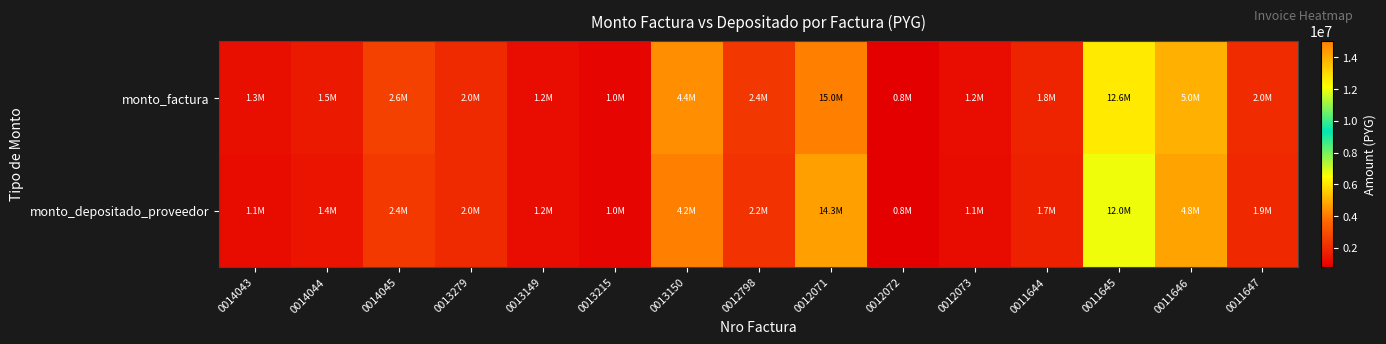

Between 0012798 and 0011645, which series saw the biggest shift?

monto_factura